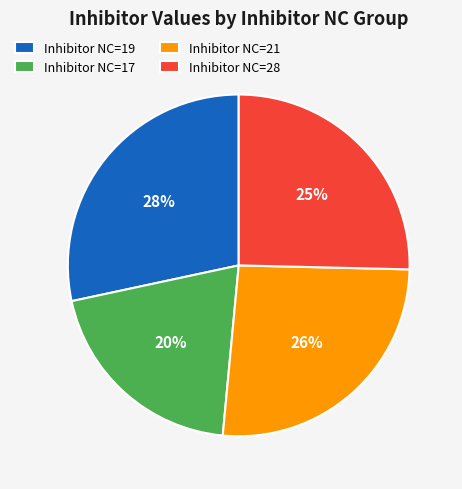

Between Inhibitor NC=19 and Inhibitor NC=21, which is larger?

Inhibitor NC=19